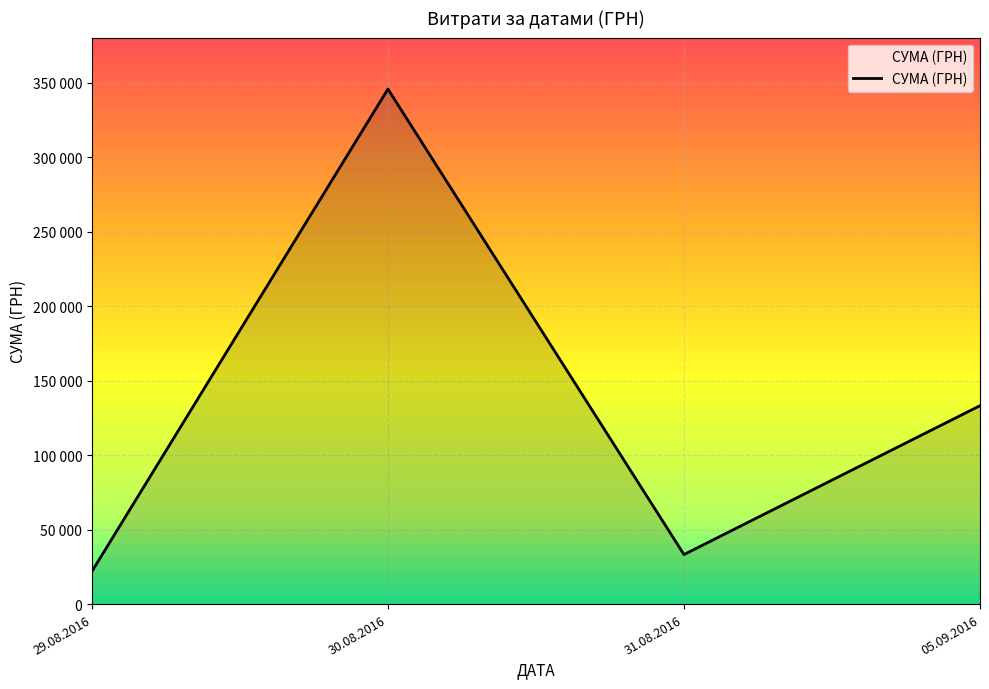

Is it true that the value at 30.08.2016 is 27500.6?

False